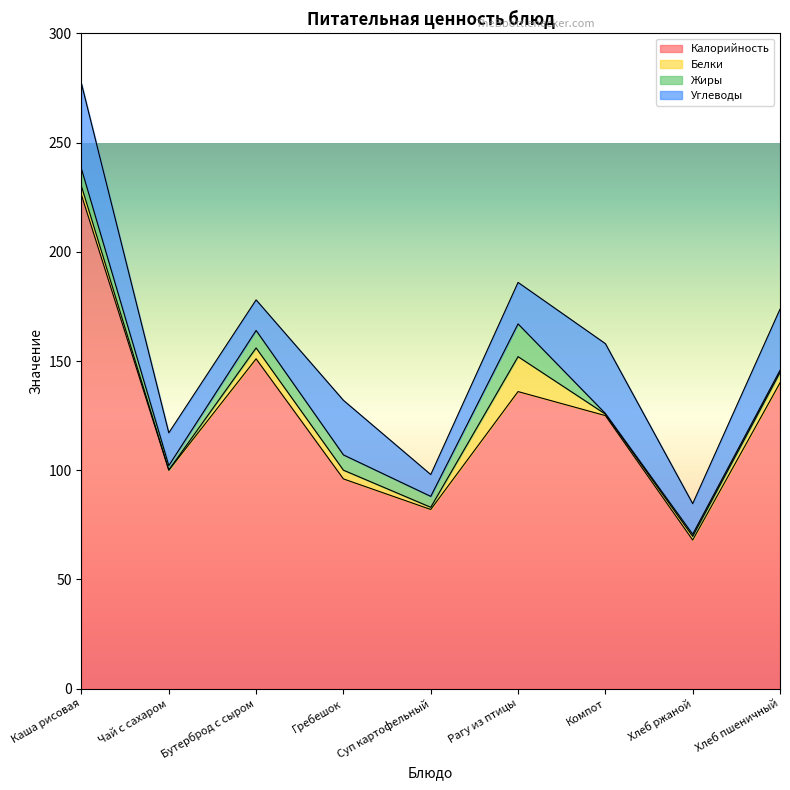

What is the label of the 7th point from the right?

Бутерброд с сыром